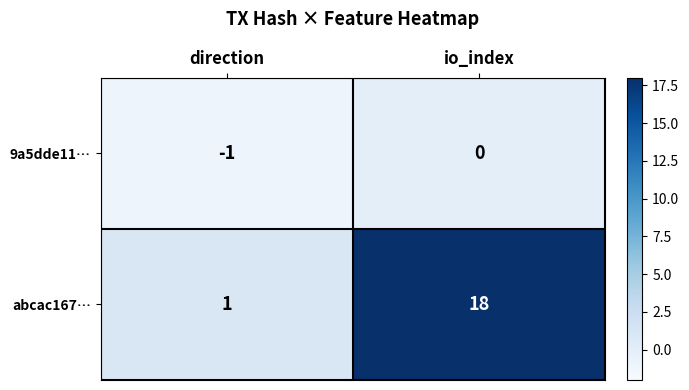

What is the spread (max minus min) of values at io_index?

18